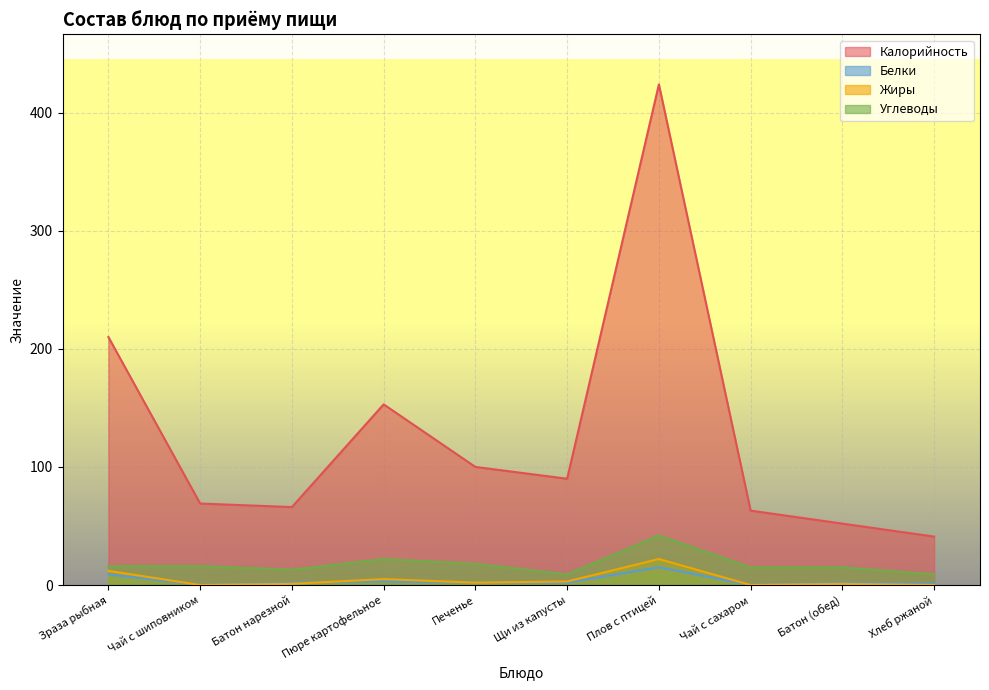

What is the difference between the maximum and minimum values in the Белки series?

15